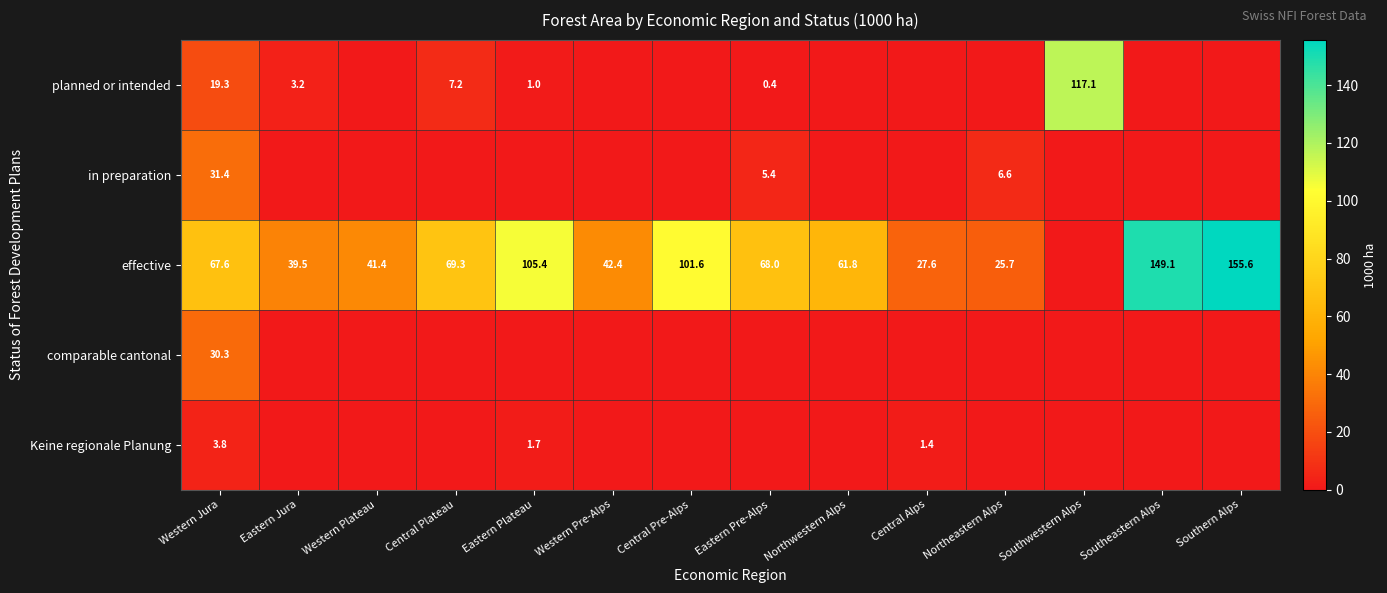

At Western Jura, list the series in order from smallest to largest.

Keine regionale Planung, planned or intended, comparable cantonal, in preparation, effective